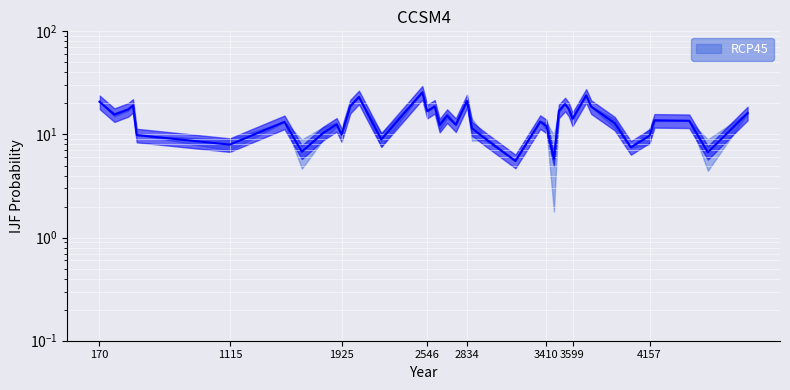

True or false: the data has more than 2 interior local peaks.

True